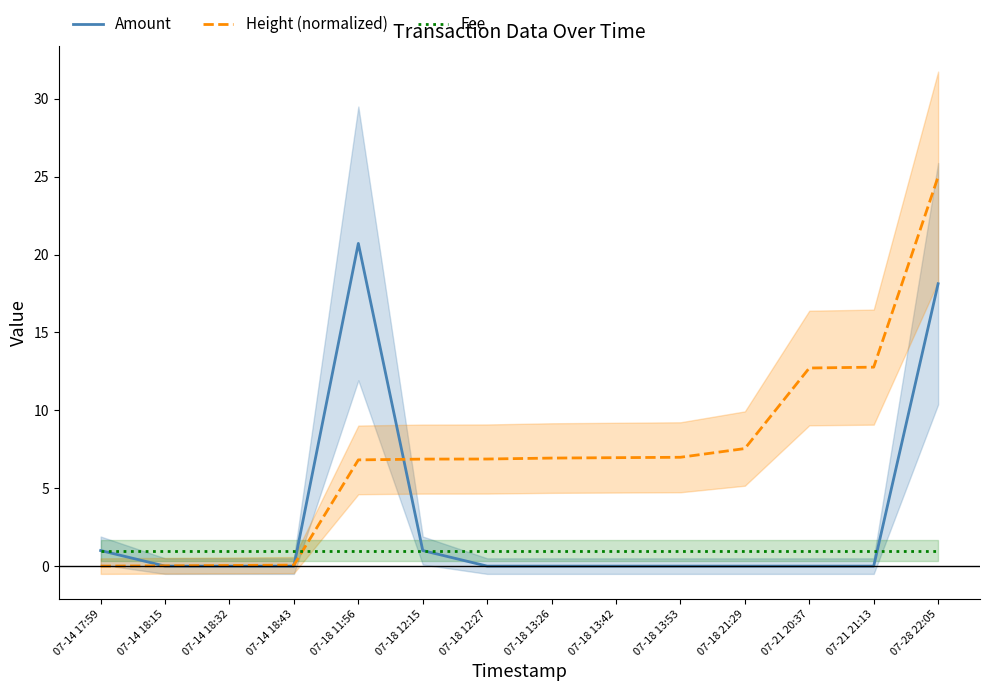

How many lines are shown in the chart?

3